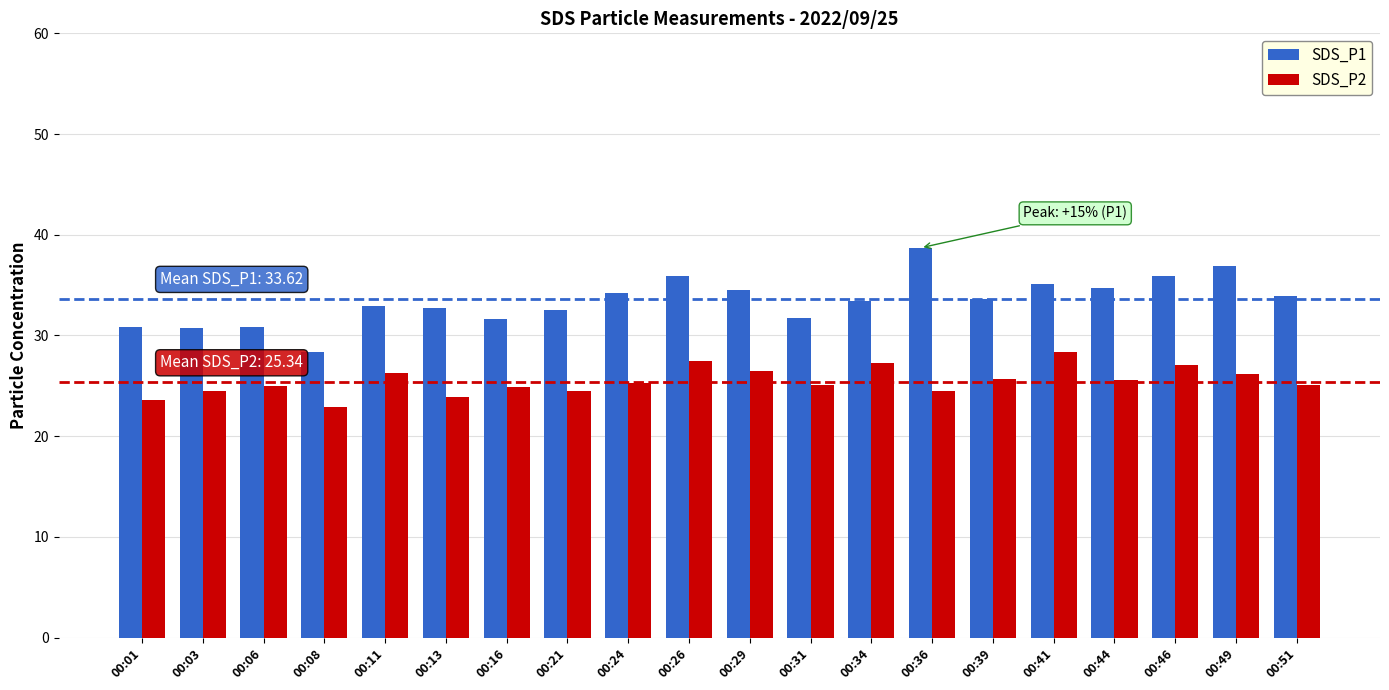

What is the sum of the SDS_P2 values at 00:13 and 00:26?

51.4